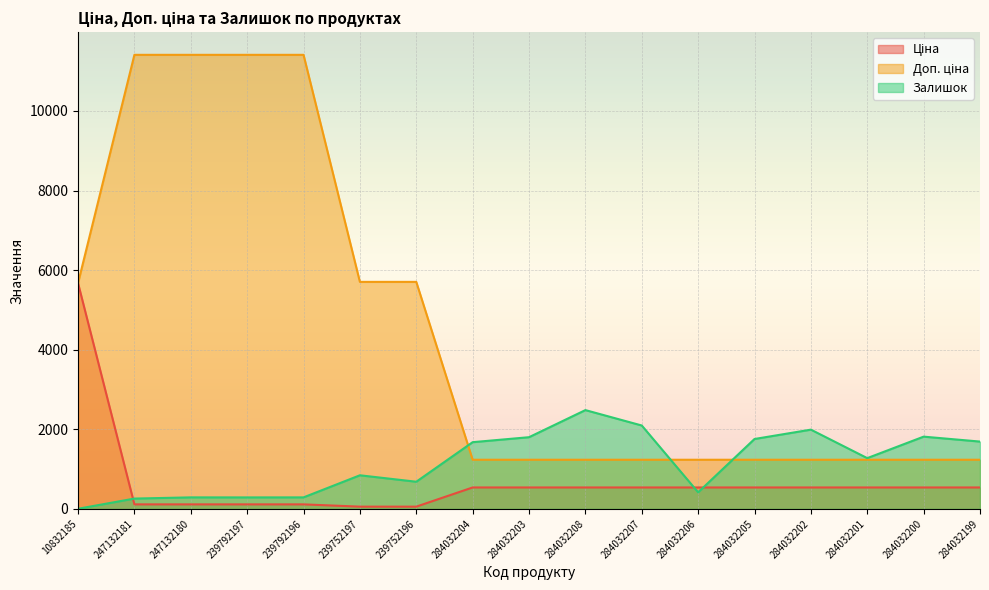

What is the total value across all series at 284032200?

3590.4